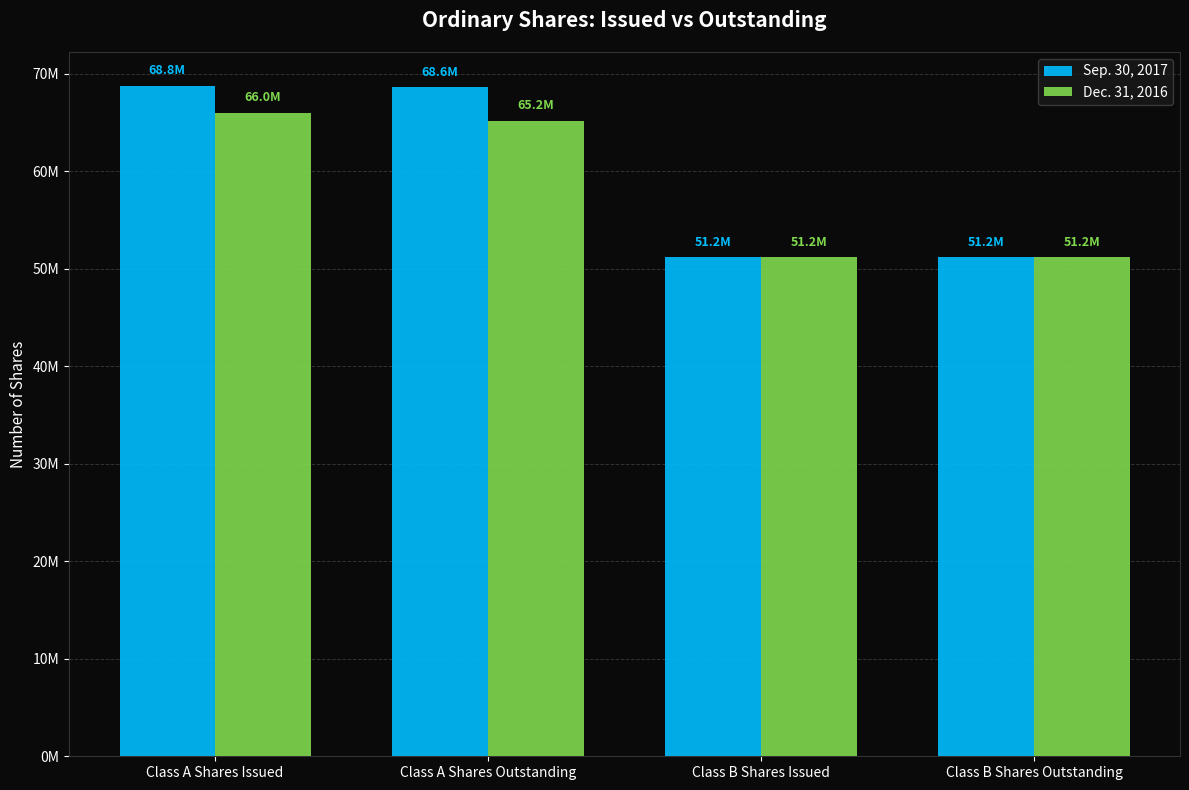

What are all the series names shown in the legend?

Sep. 30, 2017, Dec. 31, 2016